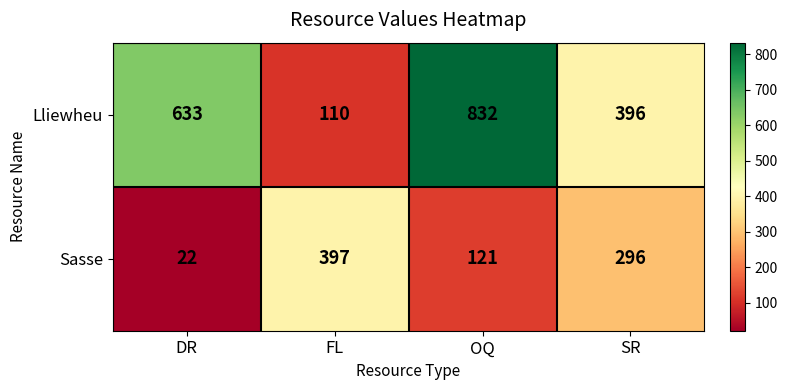

What is the difference between the maximum and minimum values in the Lliewheu series?

722